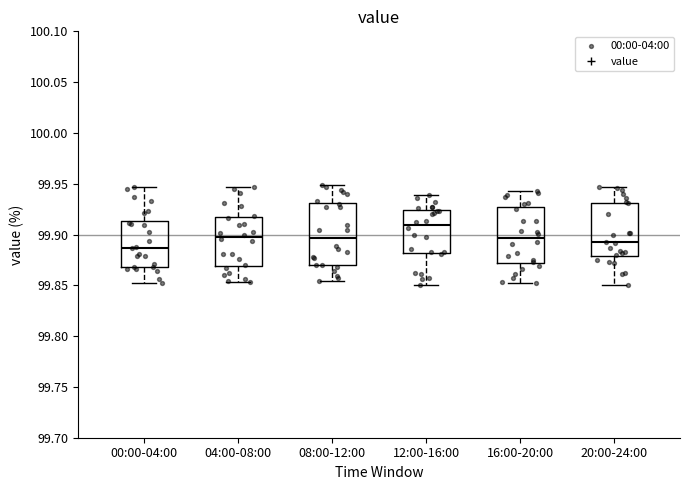

Reading left to right, read every box against the y-axis: the position of its median line, the range the box covers, and the ends of its whiskers. The values are not printed on the chart, so give them approximately, as read against the axis.

00:00-04:00: median 99.885, box 99.870 to 99.915, whiskers 99.850 to 99.945
04:00-08:00: median 99.900, box 99.870 to 99.915, whiskers 99.855 to 99.945
08:00-12:00: median 99.895, box 99.870 to 99.930, whiskers 99.855 to 99.950
12:00-16:00: median 99.910, box 99.880 to 99.925, whiskers 99.850 to 99.940
16:00-20:00: median 99.895, box 99.870 to 99.925, whiskers 99.855 to 99.945
20:00-24:00: median 99.890, box 99.880 to 99.930, whiskers 99.850 to 99.945